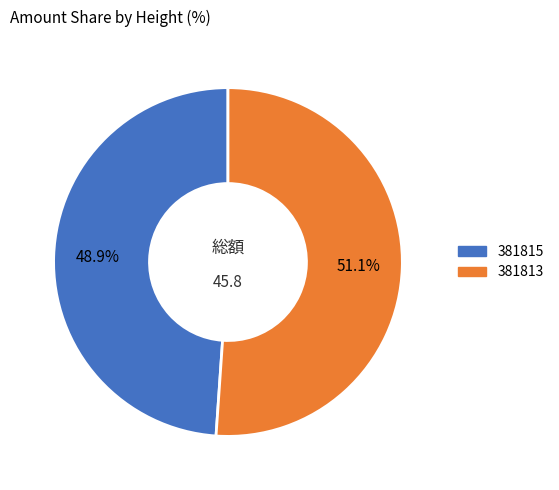

To the nearest percent, what is the combined percentage of 381815 and 381813?

100%